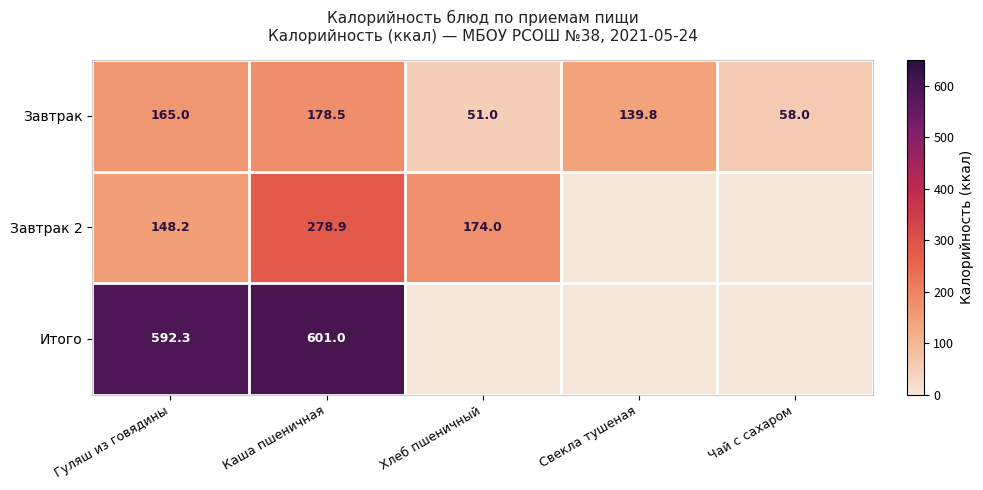

At Гуляш из говядины, list the series in order from largest to smallest.

Итого, Завтрак, Завтрак 2